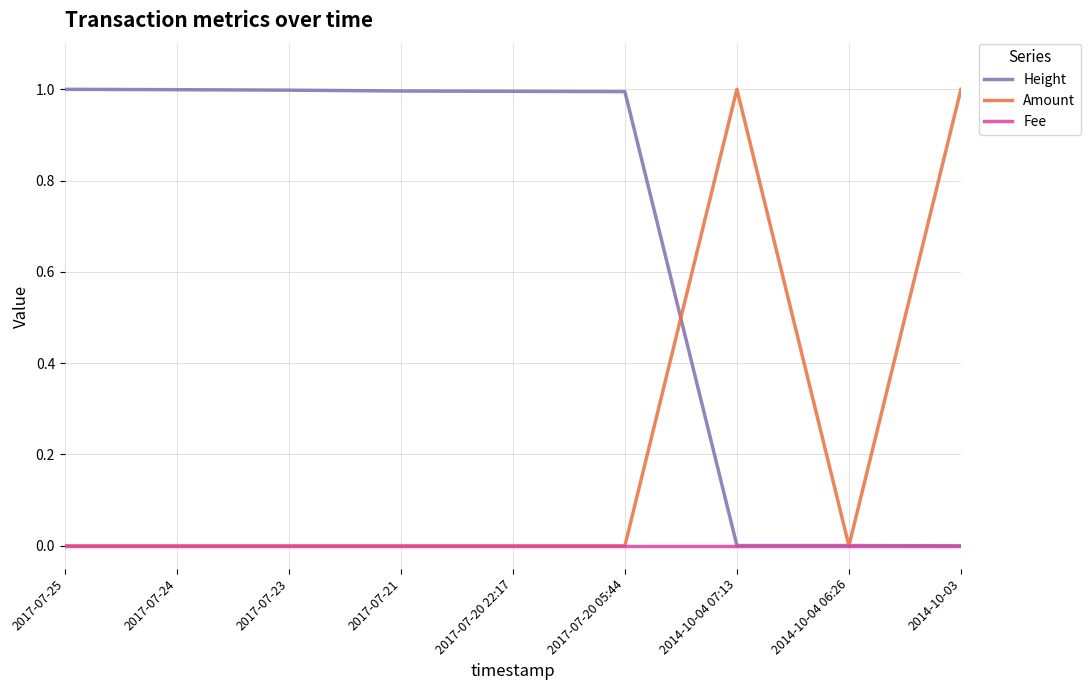

What is the highest value of the Amount series?

1.0